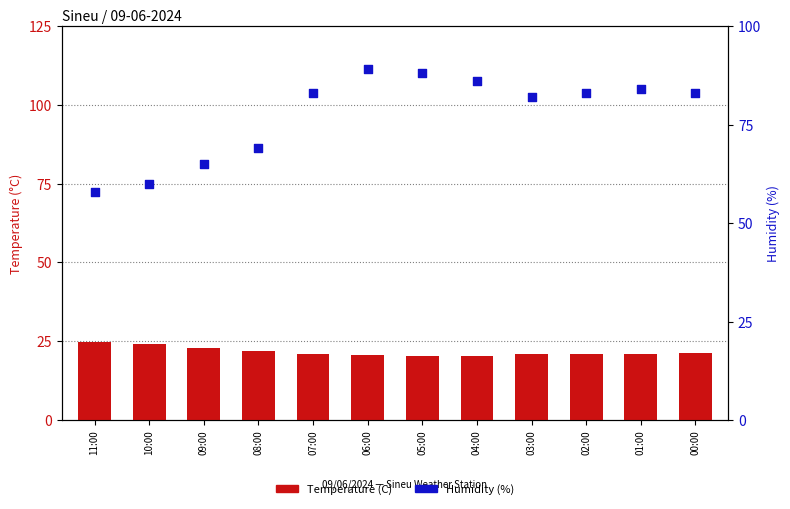

At which category is the sum across all series the highest?

06:00